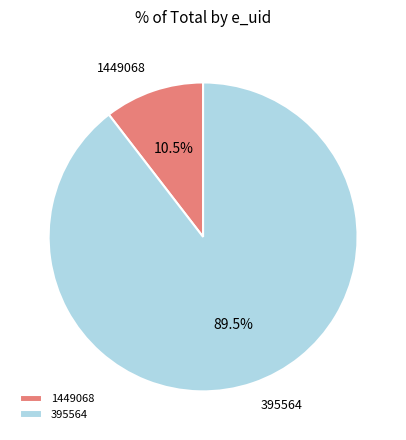

Which slice represents more than half of the pie?

395564